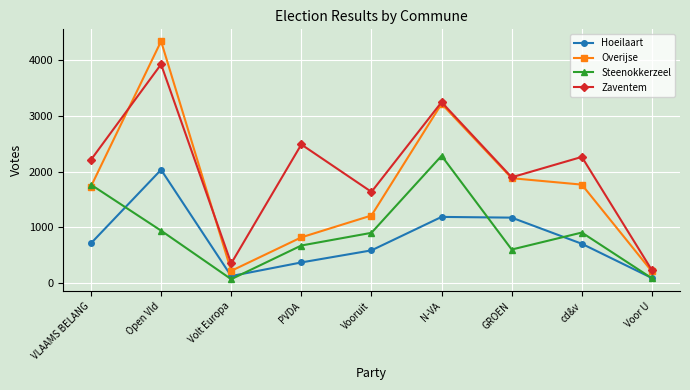

What is the difference between the maximum and minimum values in the Zaventem series?

3687